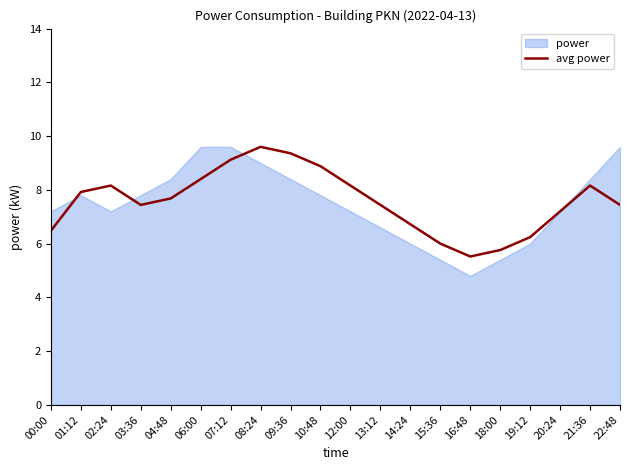

What is the highest value of the avg power series?

9.6